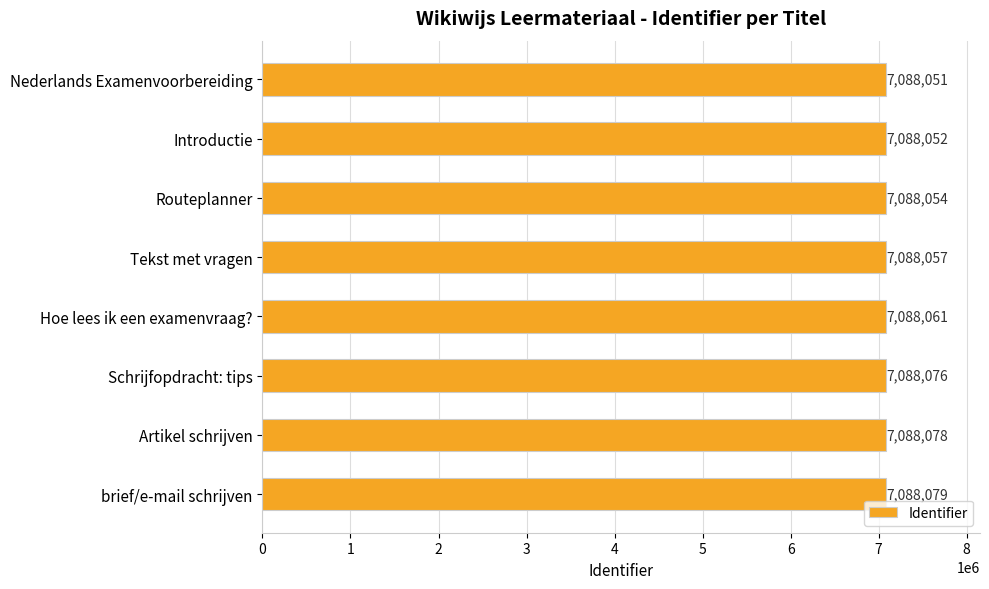

How many distinct data groups are displayed?

1